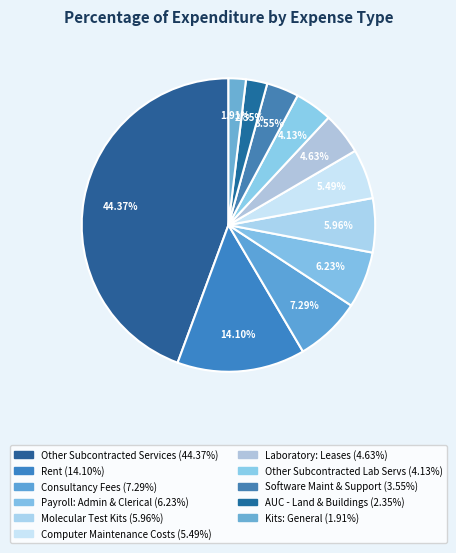

Is there any slice that represents more than half of the pie?

No